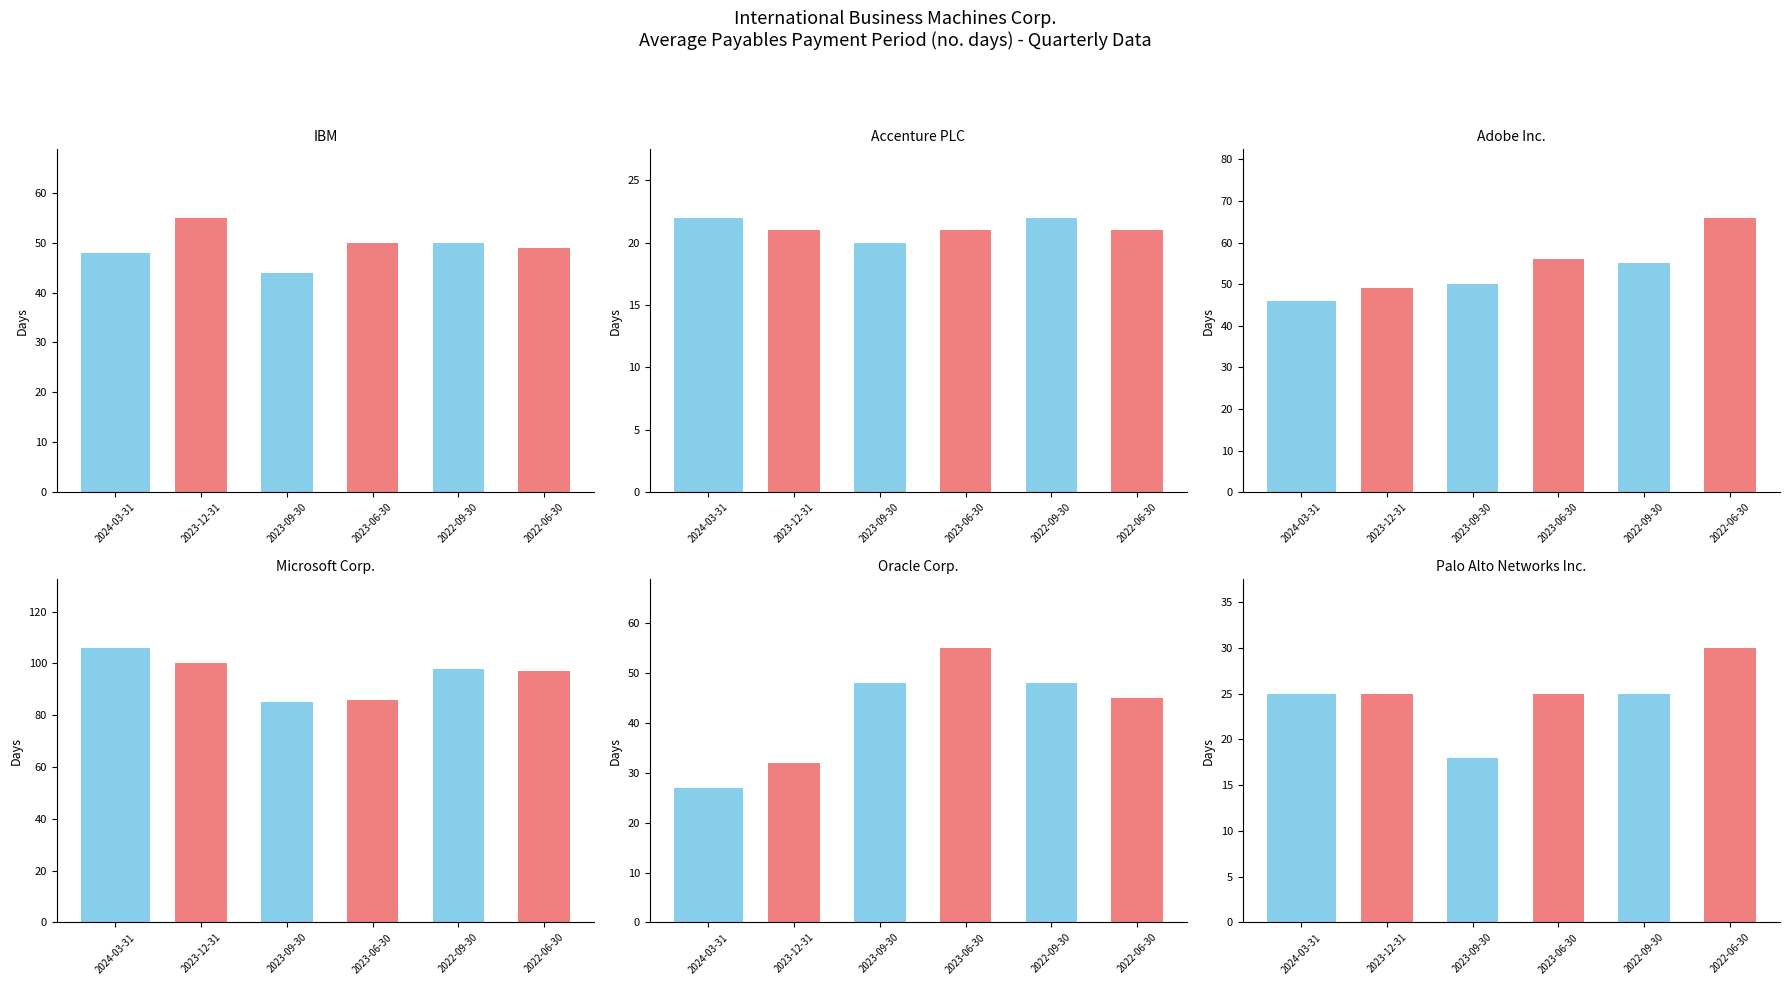

Which has a higher value, 2022-06-30 or 2022-09-30?

2022-09-30